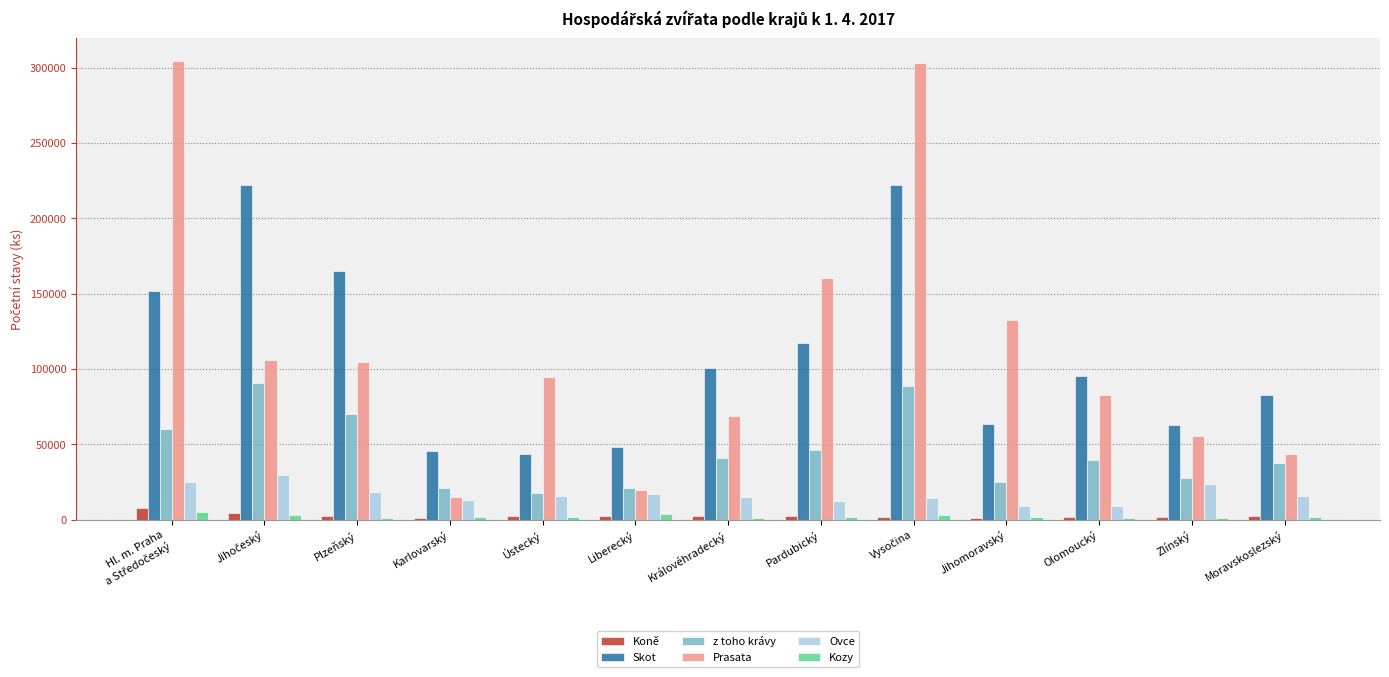

What is the spread (max minus min) of values at Zlínský?

61459